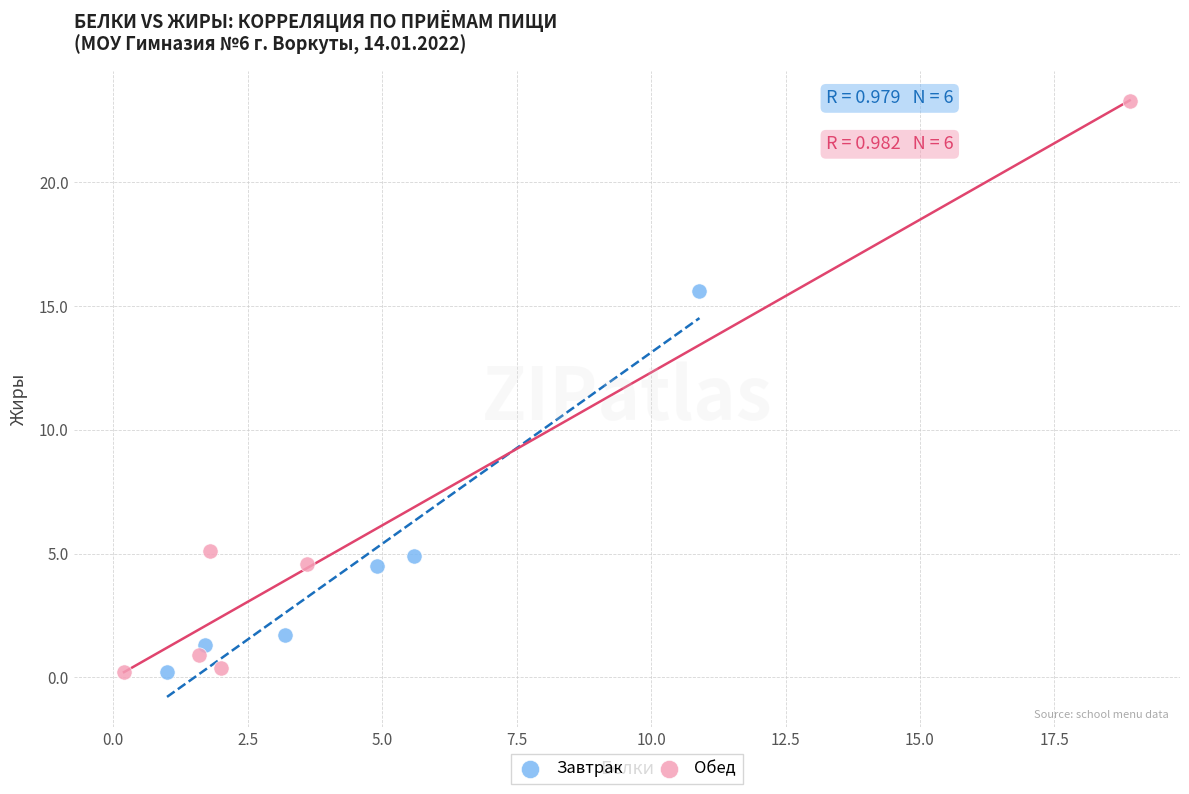

Which series contains the highest Y value?

Обед